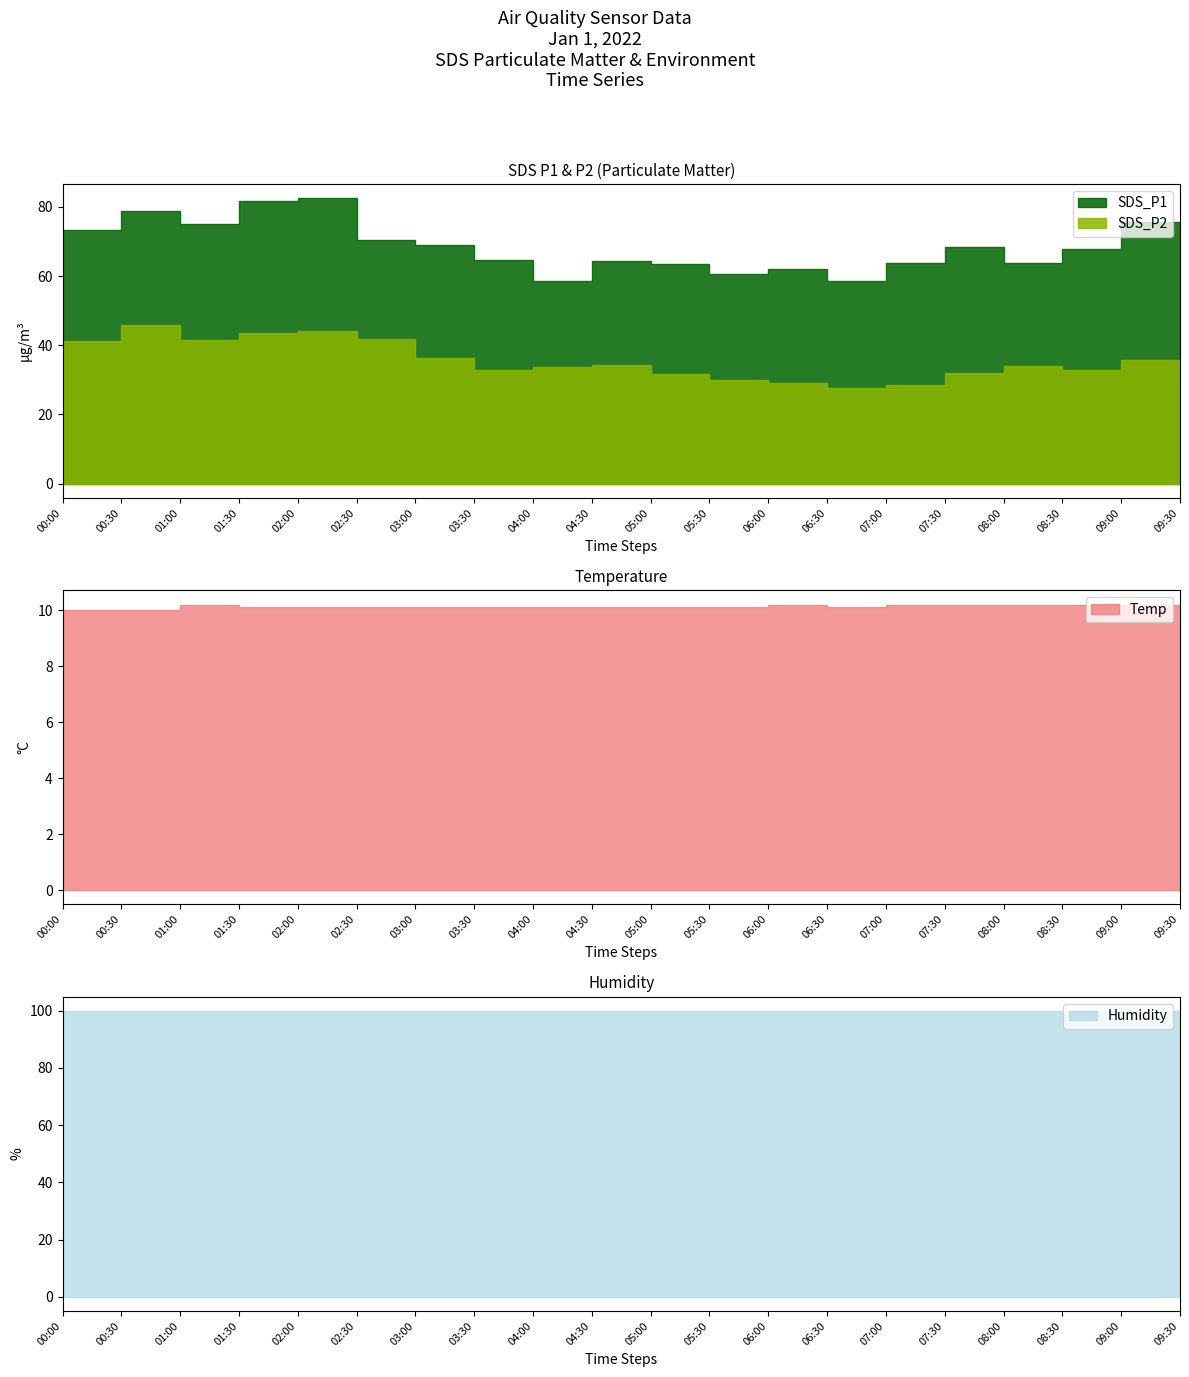

Between 02:00 and 05:30, which is larger?

02:00